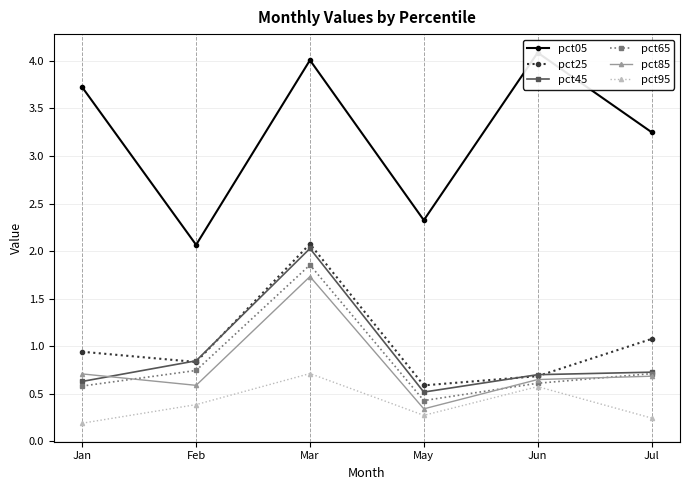

Between May and Jul, which series saw the biggest shift?

pct05